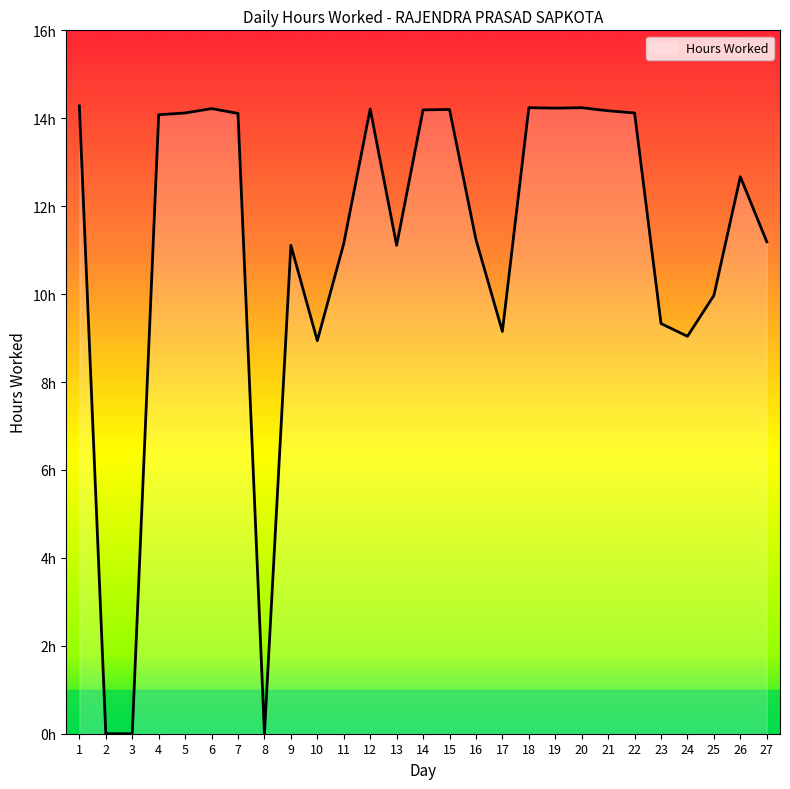

Rank the categories by value from highest to lowest.

1, 18, 20, 19, 6, 12, 15, 14, 21, 5, 22, 7, 4, 26, 16, 27, 11, 9, 13, 25, 23, 17, 24, 10, 2, 3, 8